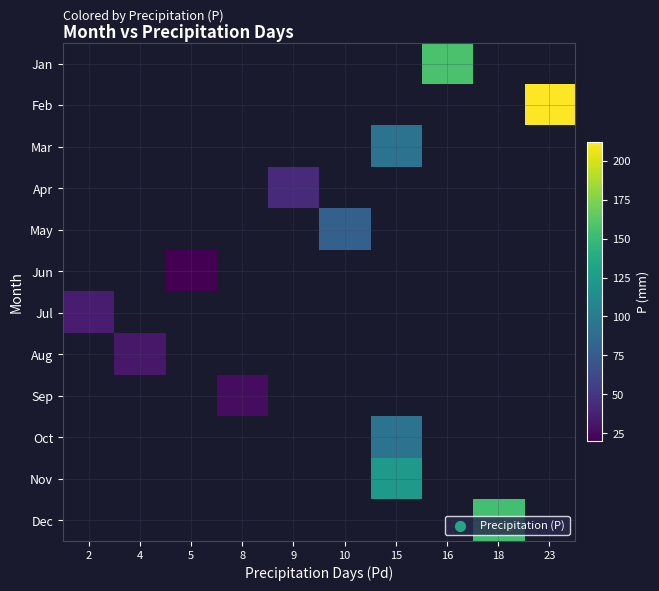

Which category has the highest value across all series?

23